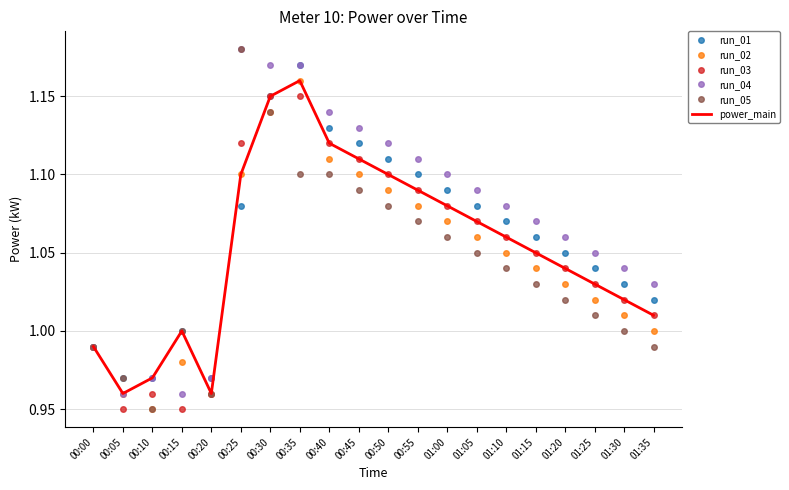

Is the value of run_03 at 01:00 greater than the value of run_01 at 00:10?

Yes